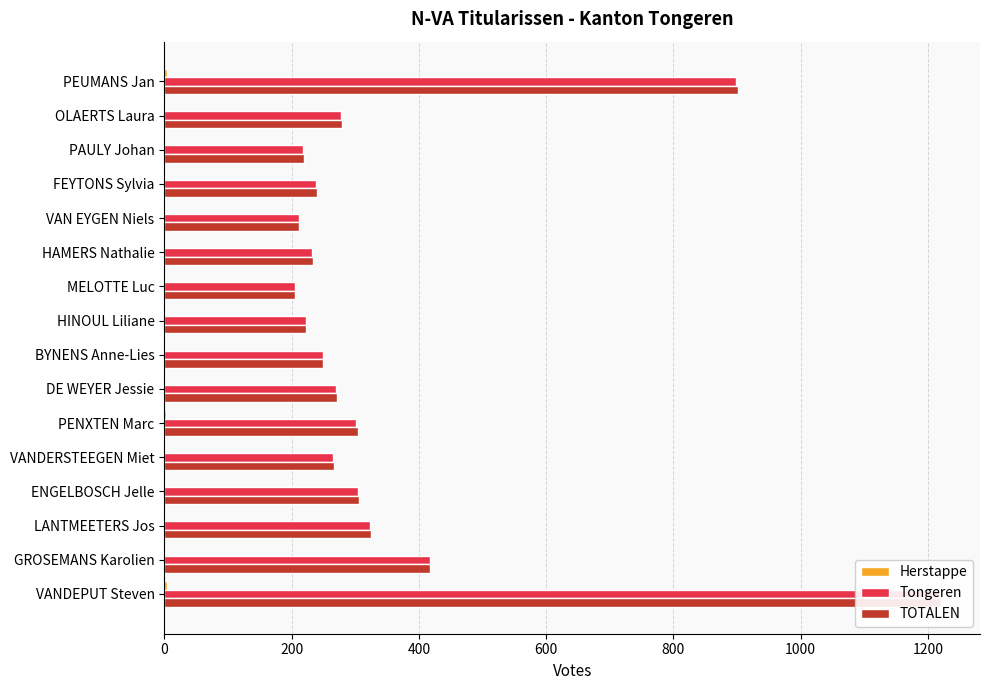

Which series changed the most between VANDEPUT Steven and OLAERTS Laura?

TOTALEN